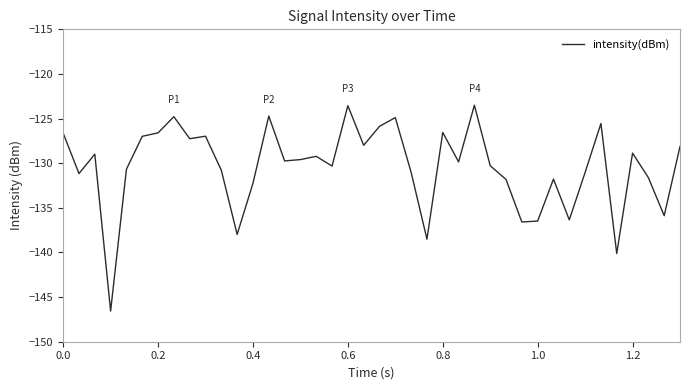

What is the difference between the maximum and minimum values?

23.1